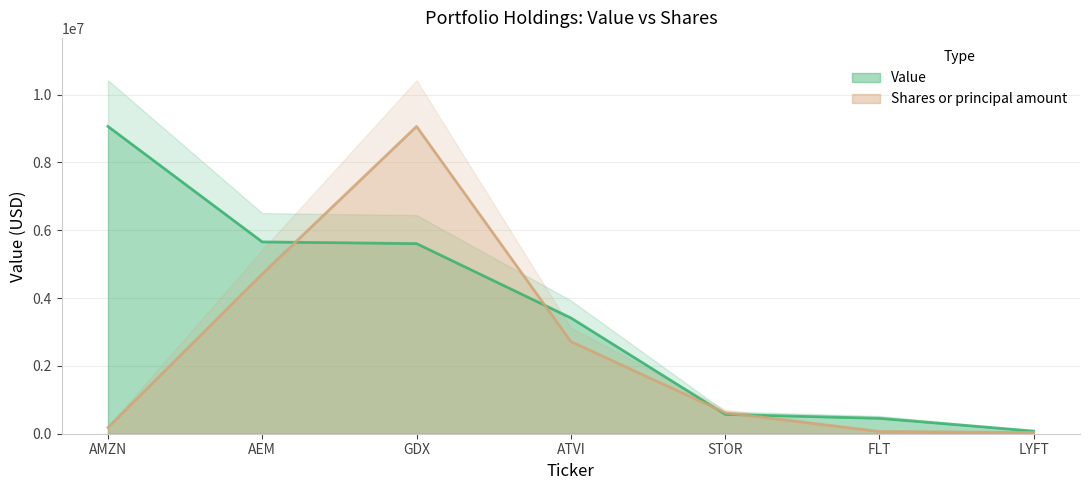

At which label does Value first exceed 3415000?

AMZN